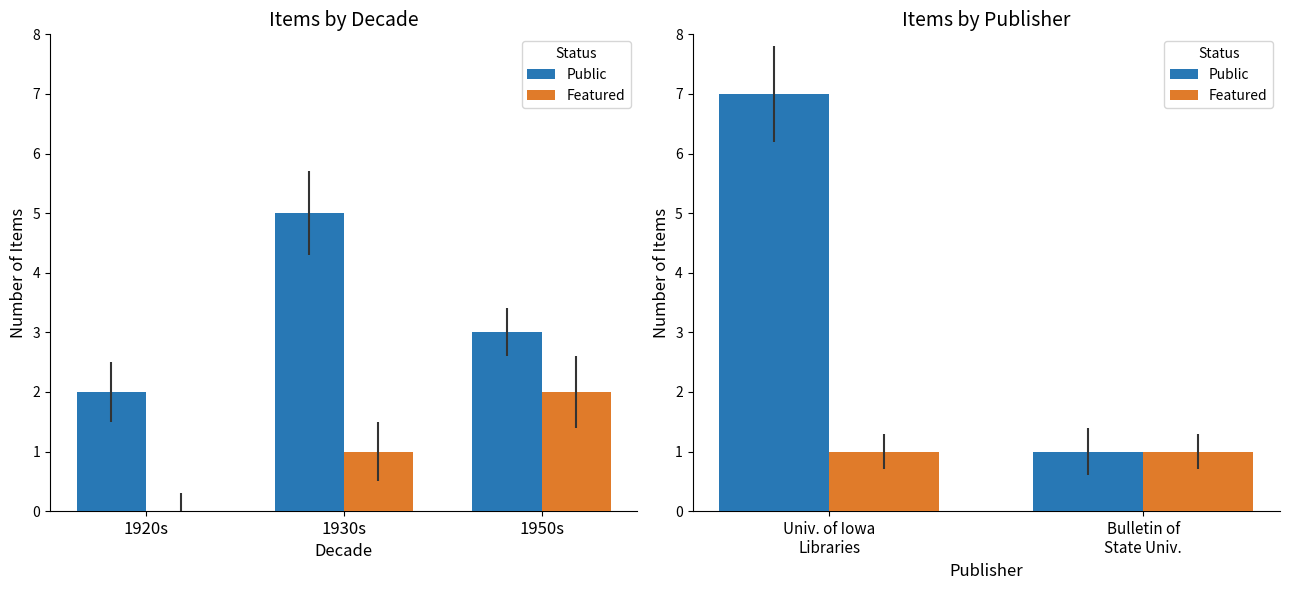

Is it true that Public equals 4 at Univ. of Iowa Libraries?

False